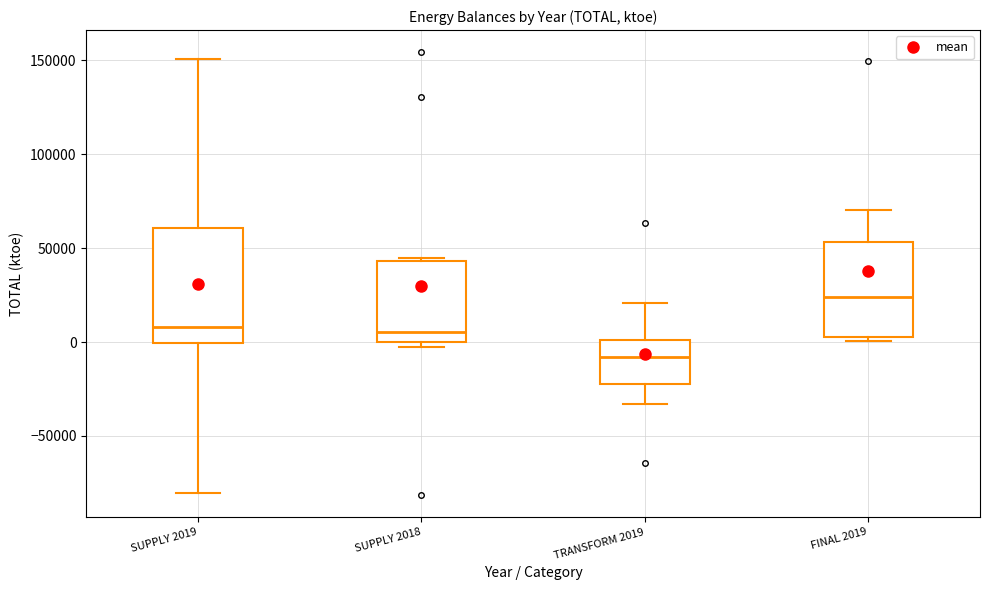

Comparing the boxes themselves (not the whiskers), which one is the tallest?

SUPPLY 2019